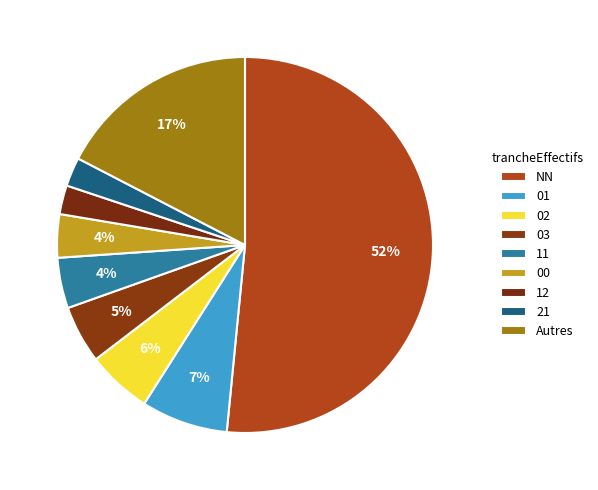

Count the number of slices in the pie.

9